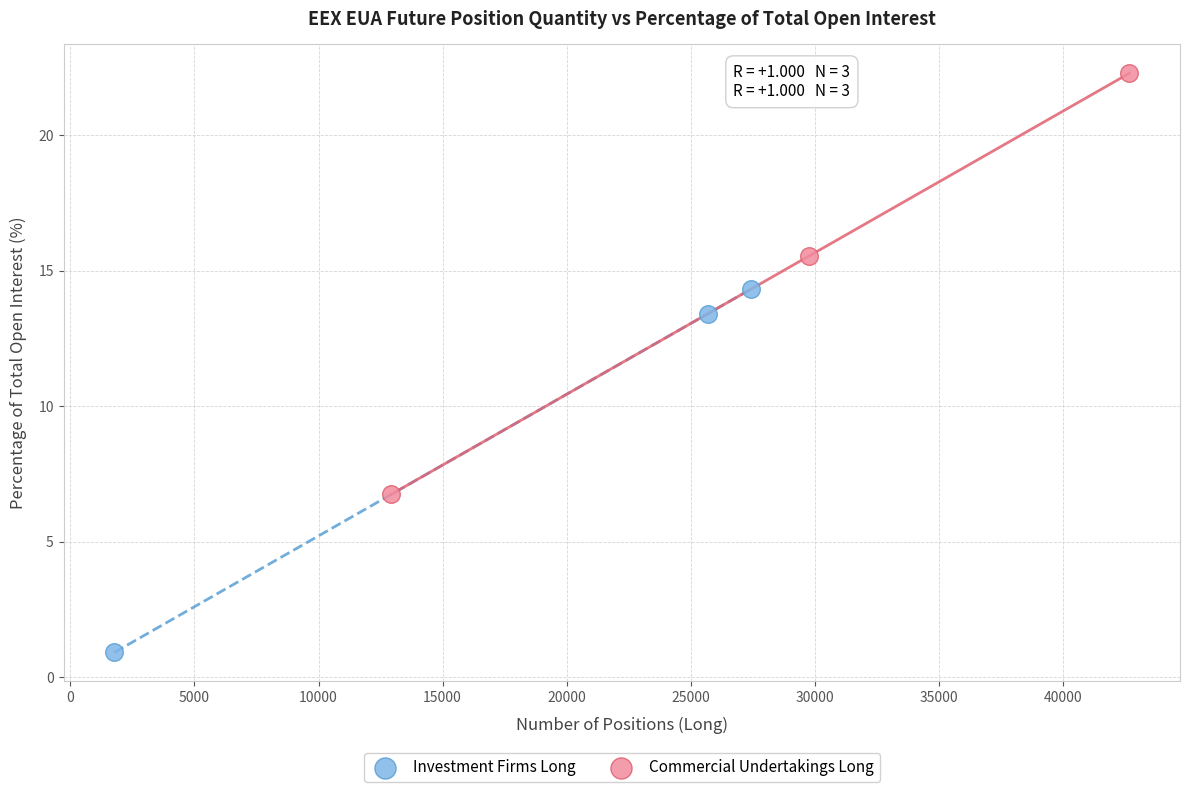

Which series reaches the minimum Y coordinate?

Investment Firms Long